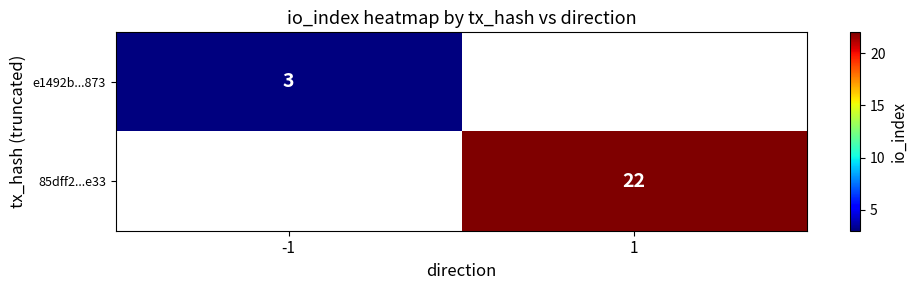

Between -1 and 1, which is larger?

1